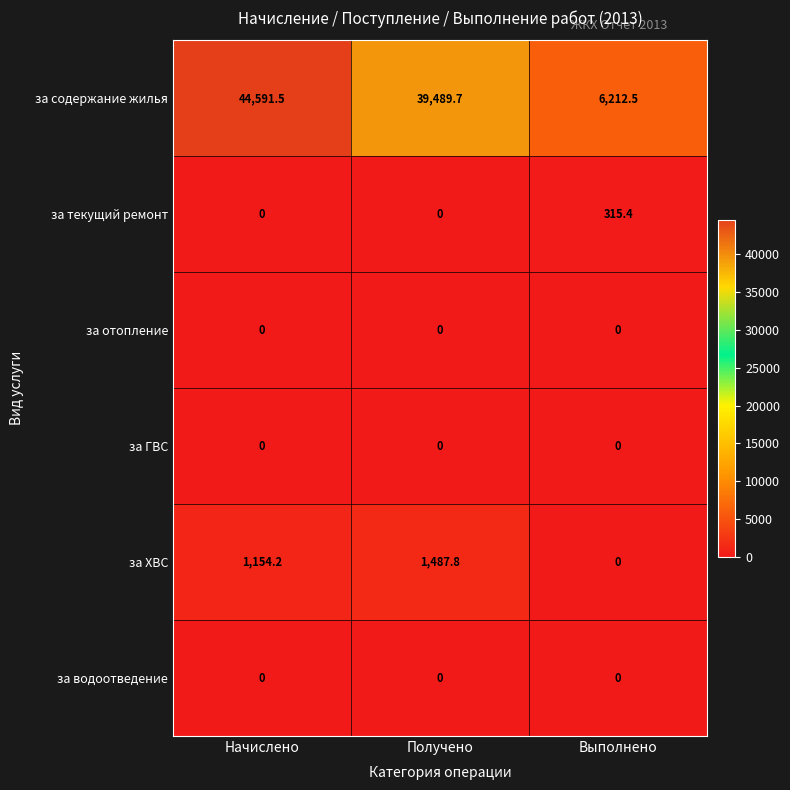

Which series has the widest spread of values?

за содержание жилья